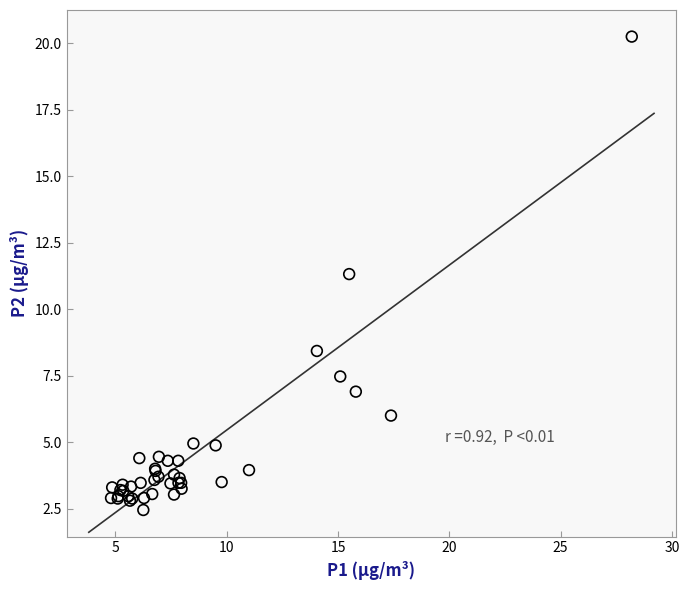

What Y value in the scatter plot is closest to 11?

11.3